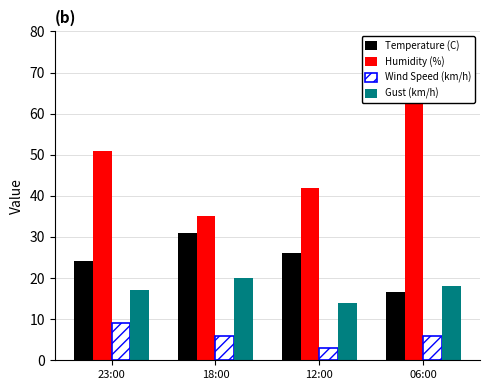

What is the total value across all series at 23:00?

101.2